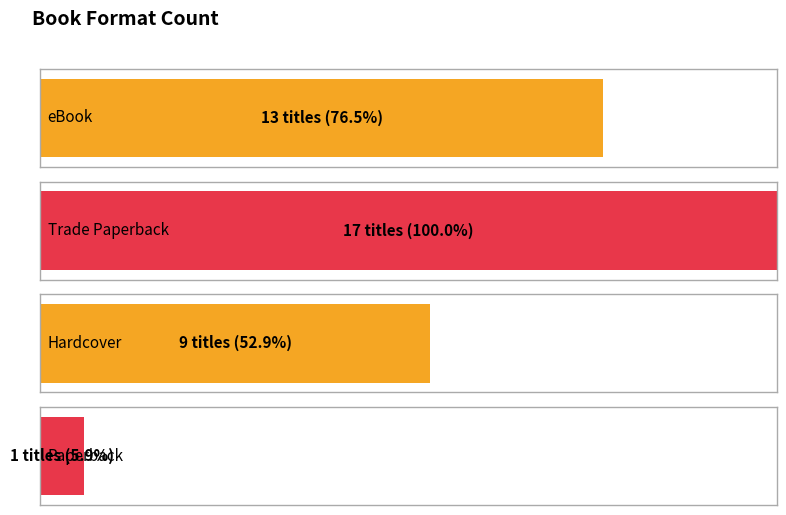

What is the greatest value displayed?

17